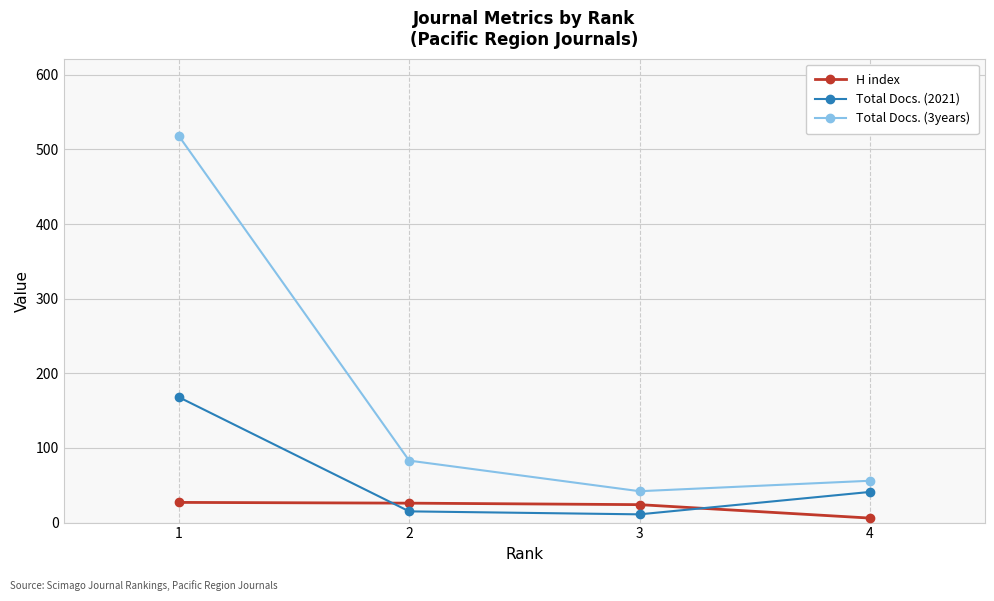

The Total Docs. (2021) series shows 168 at 1. True or false?

True